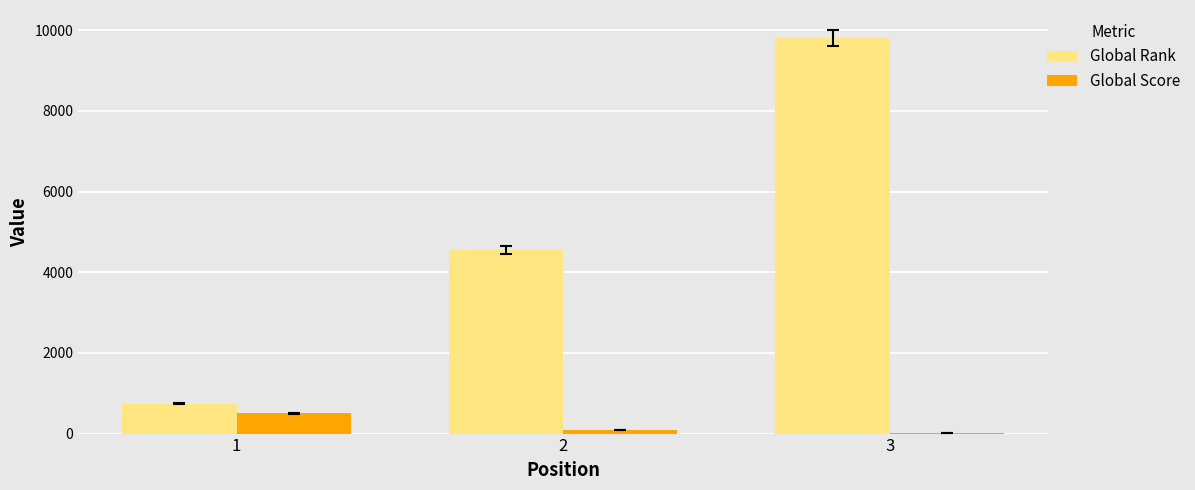

How many series are shown in this chart?

2